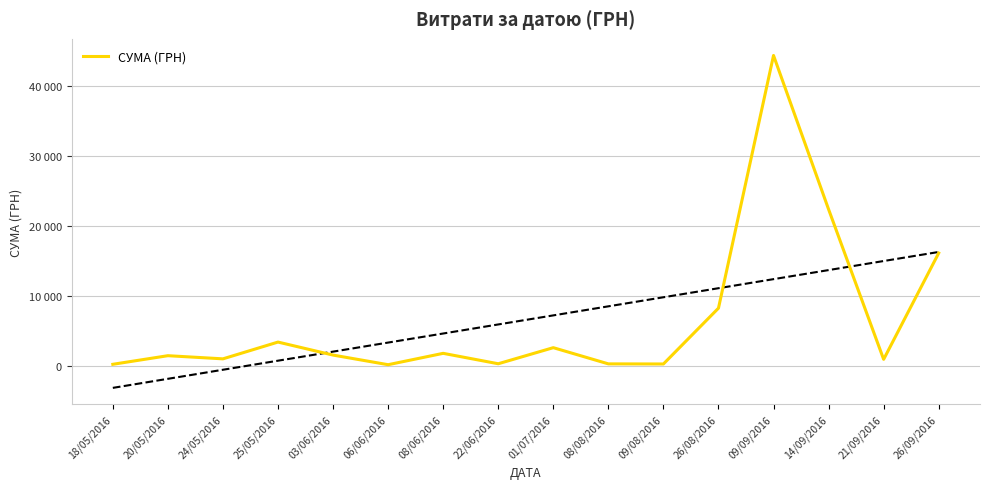

What is the smallest value displayed?

186.0